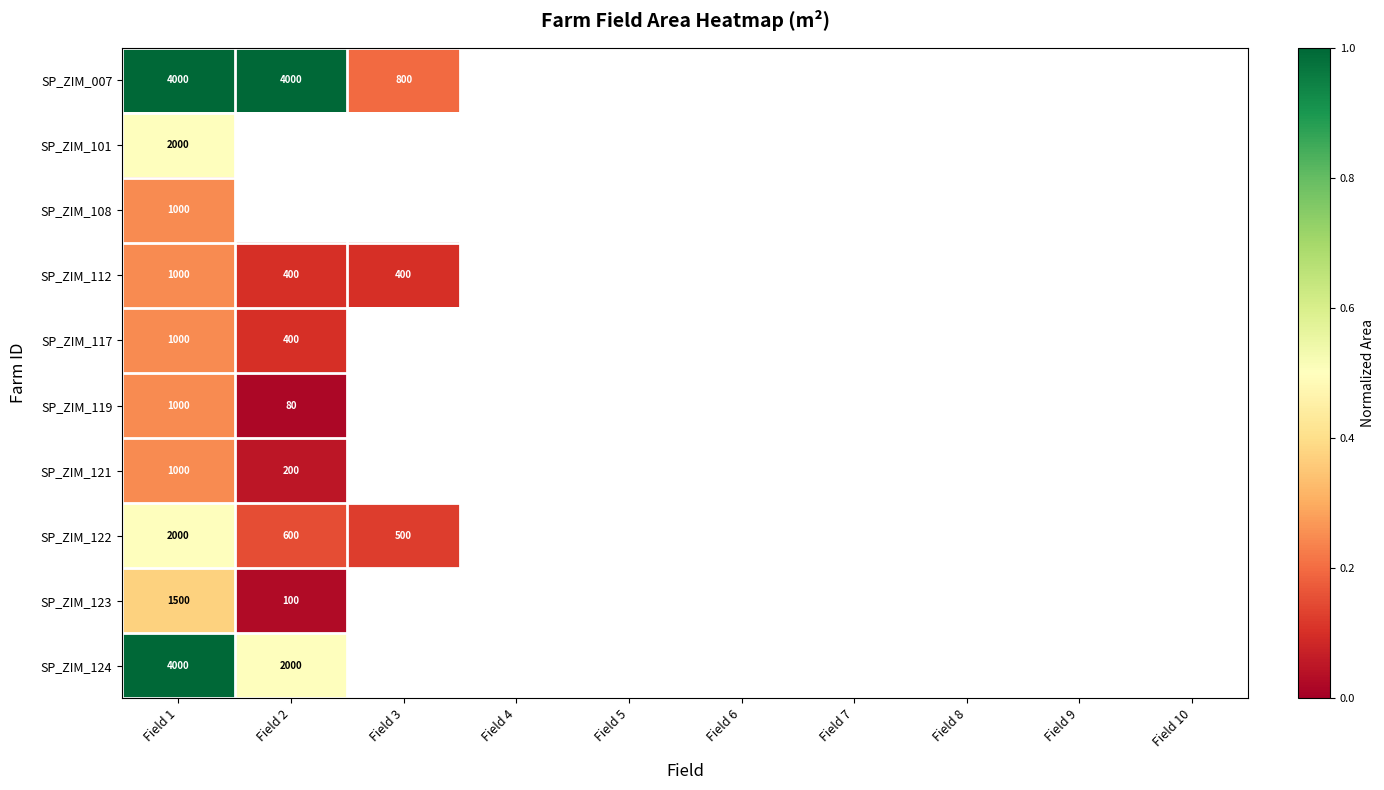

True or false: SP_ZIM_122 has a value of 0.0 at Field 6.

True